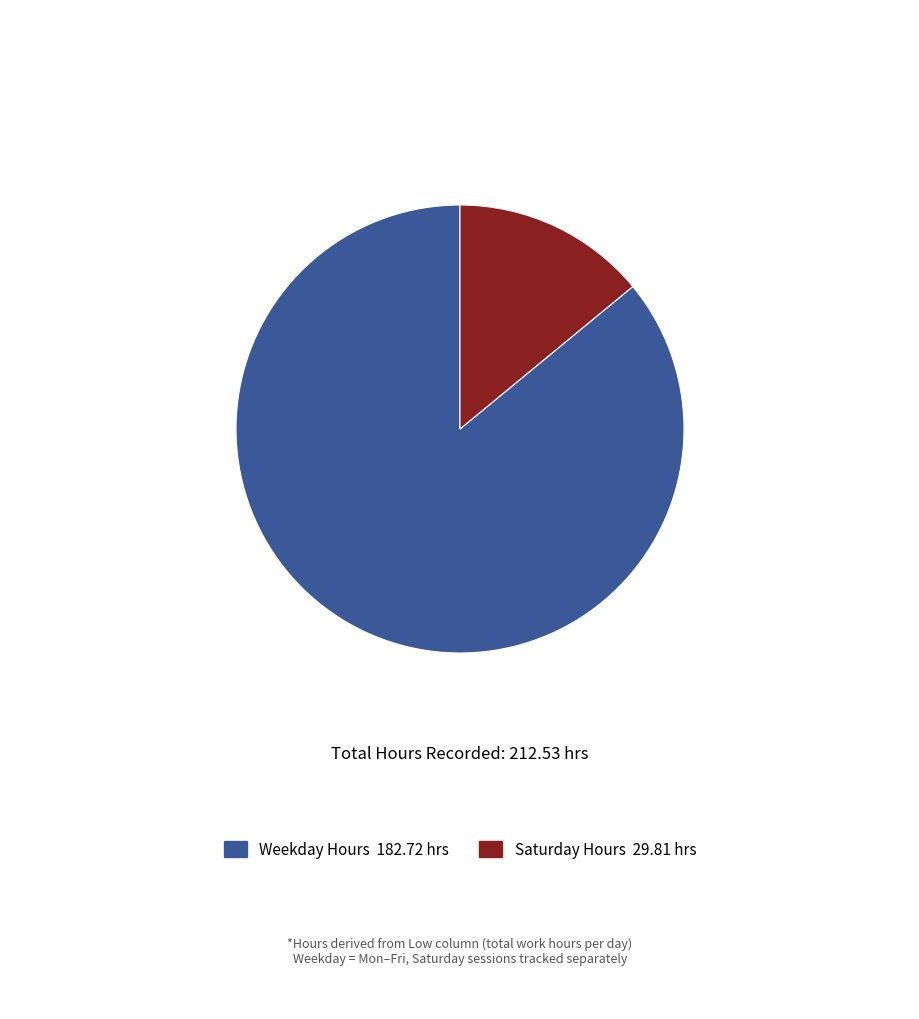

Is there any slice that represents more than half of the pie?

Yes